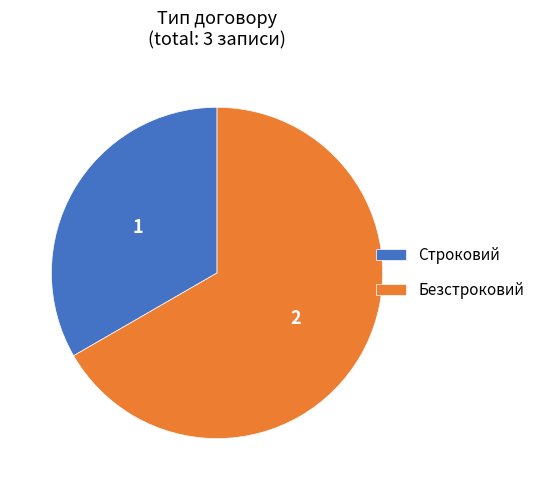

What is the majority slice?

Безстроковий